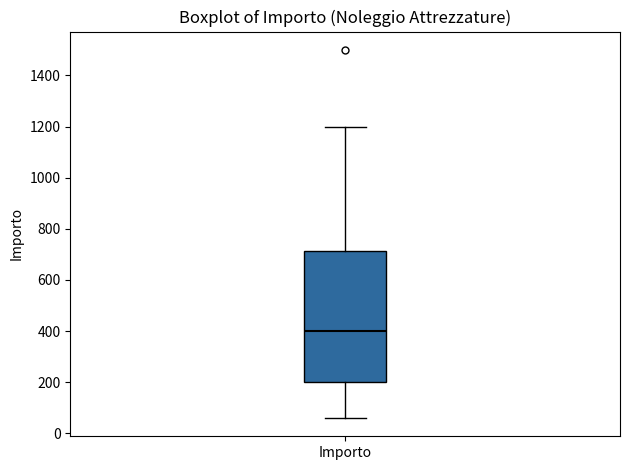

Transcribe this box plot: give where the median line is, the range the box spans, and where the two whiskers end, as read against the y-axis. The values are not printed on the chart, so give them approximately, as read against the axis.

median 400, box 200 to 720, whiskers 60 to 1200